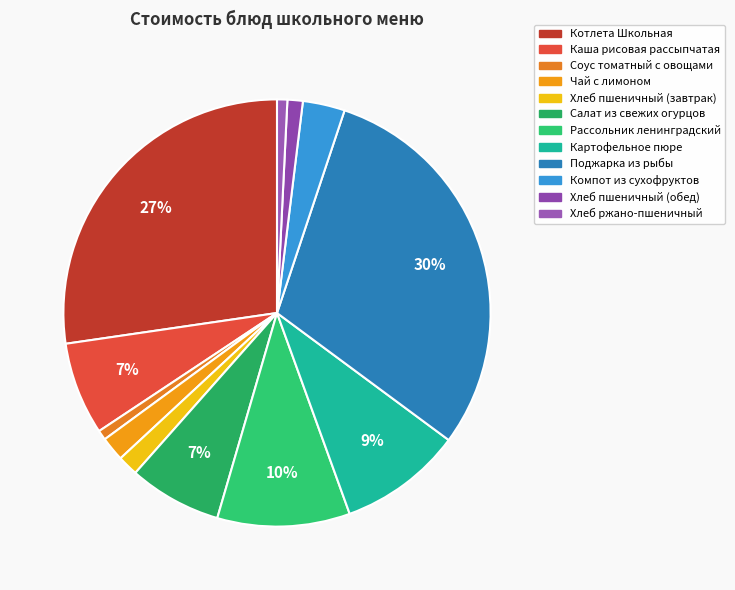

How many segments does this pie chart have?

12